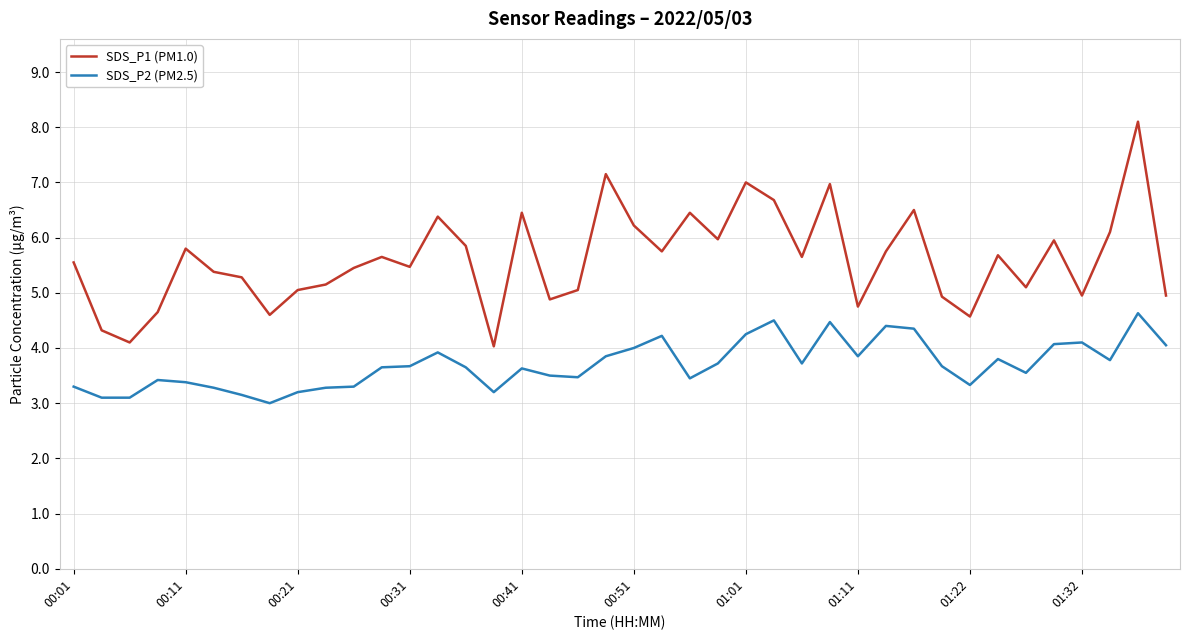

Which series has the widest spread of values?

SDS_P1 (PM1.0)